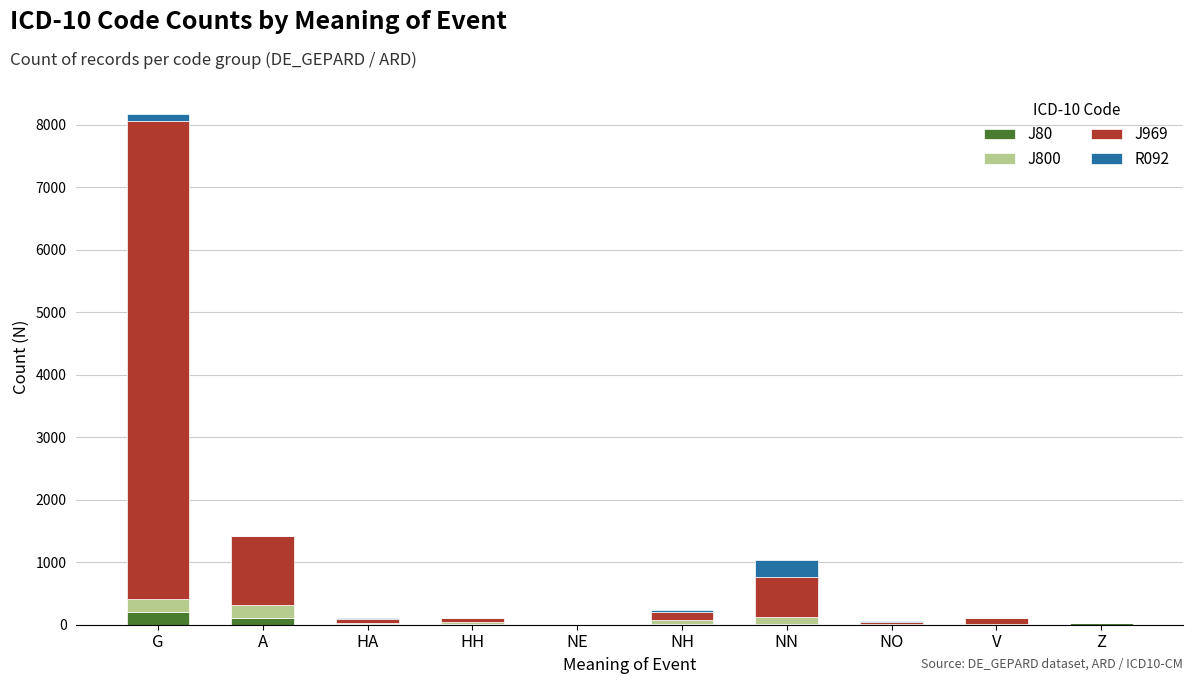

At which category is the sum across all series the highest?

G